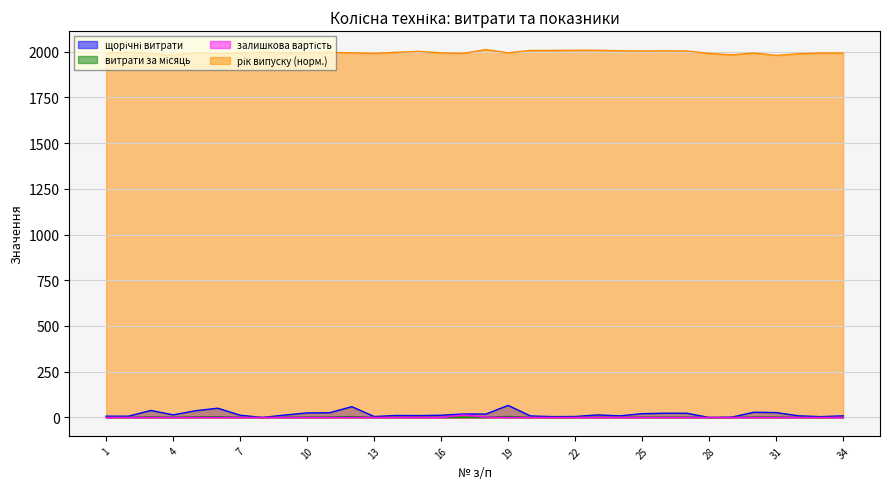

What is the maximum value for витрати за місяць?

5.5